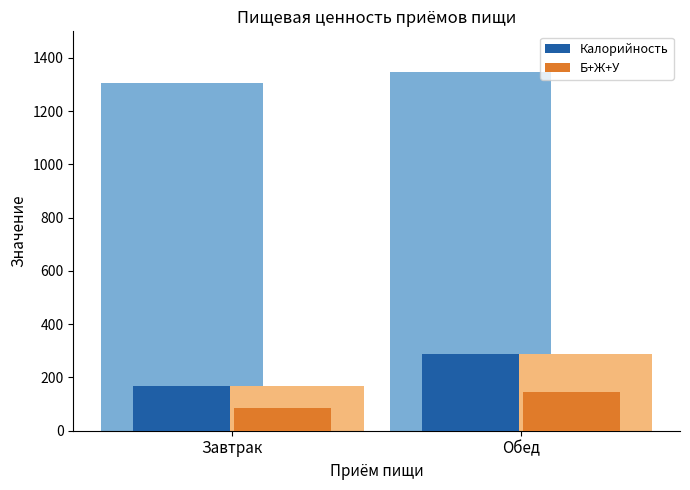

Is the value of Калорийность at Завтрак greater than the value of Жиры at Завтрак?

Yes